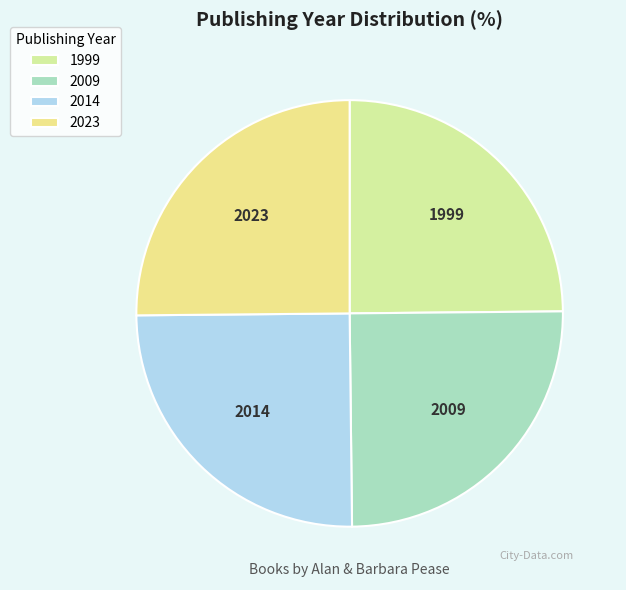

Is it true that 2009 is 25% of the pie?

True